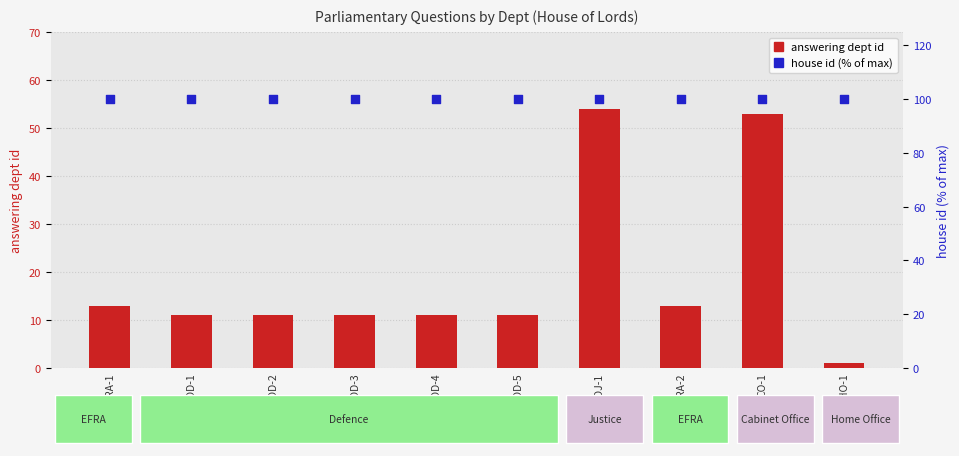

What are all the series names shown in the legend?

answering dept id, house id (% of max)